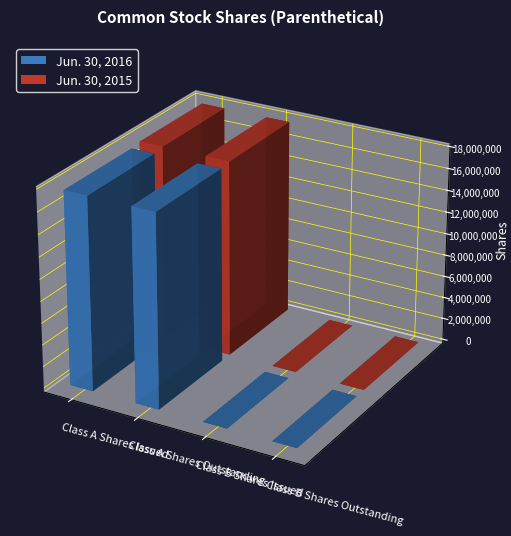

Count the number of data series in this chart.

2